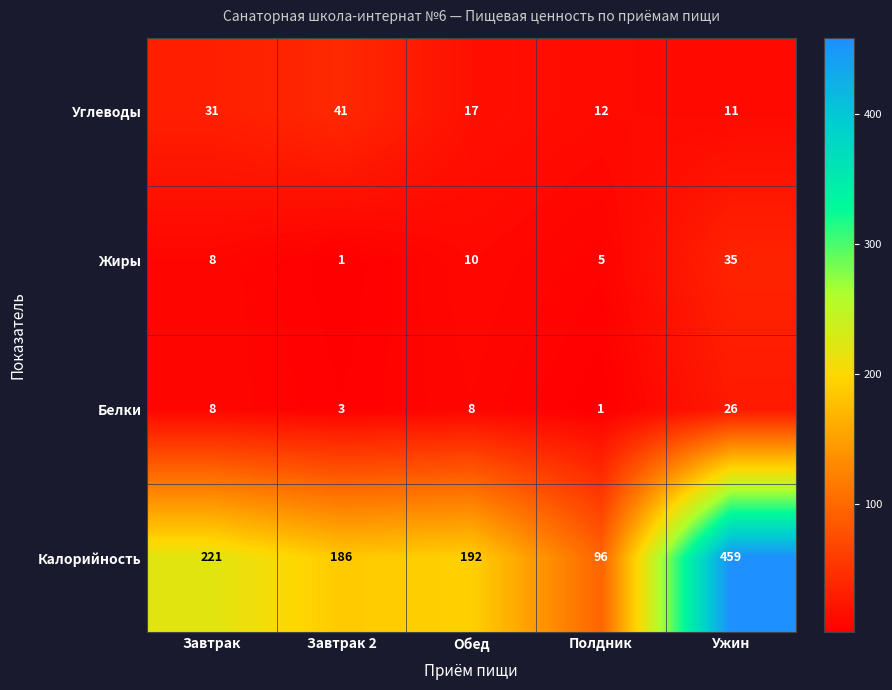

Where is Углеводы nearest to the value 26?

Завтрак